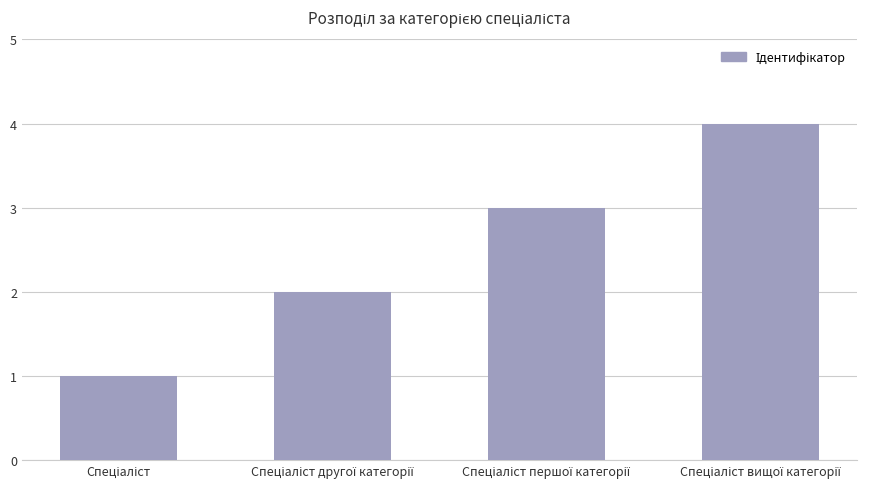

What is the sum of all values?

10